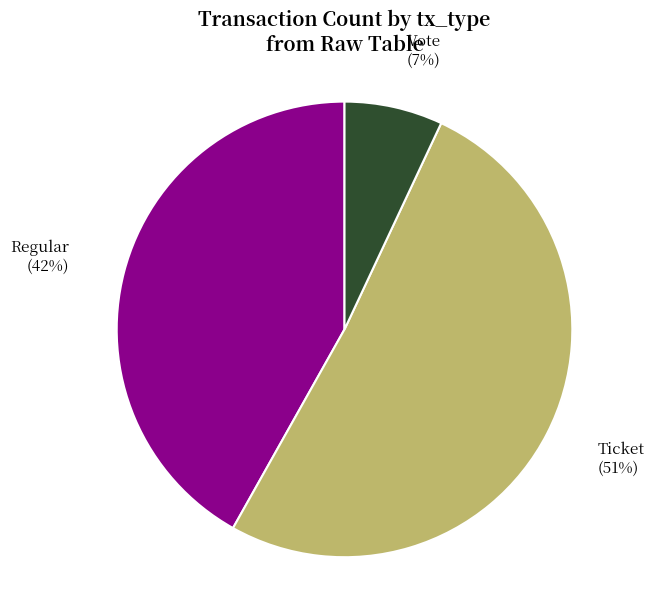

What percentage is the Regular slice, to the nearest percent?

42%